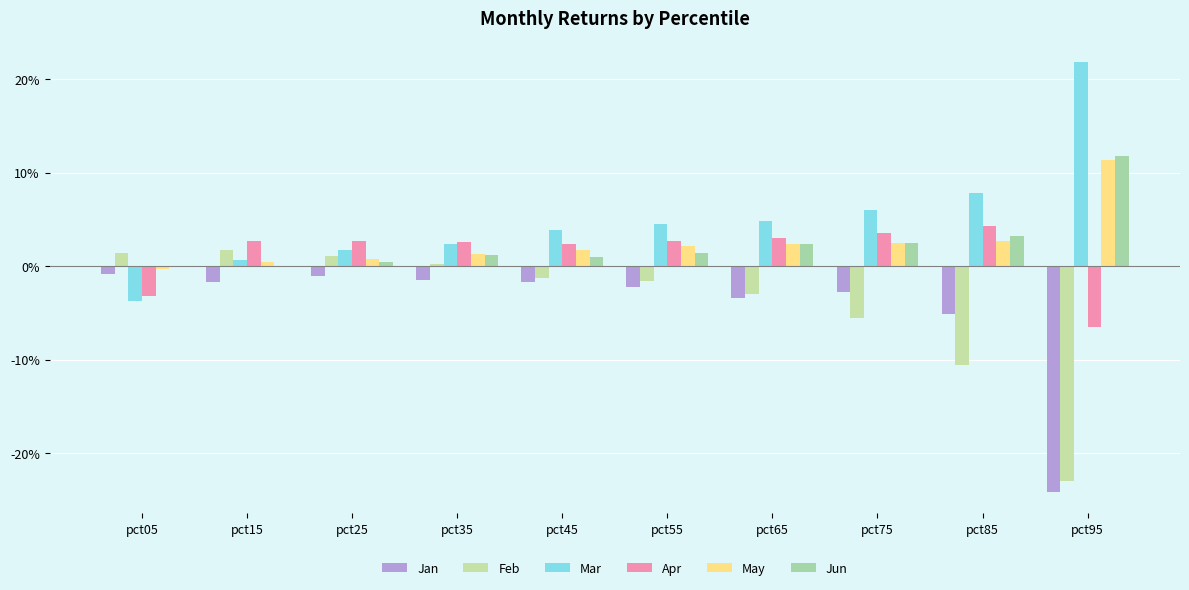

What is the total value across all series at pct35?

0.1